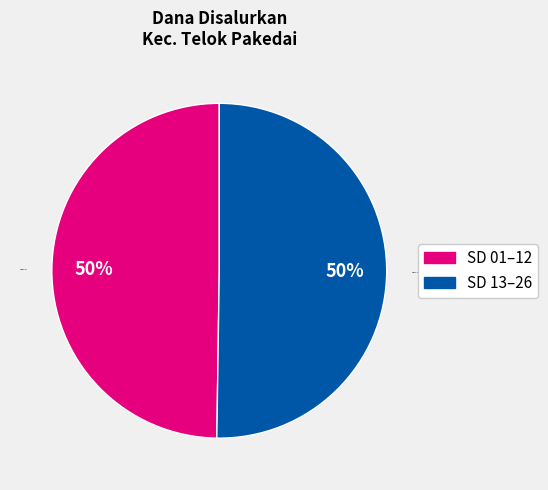

What is the ratio of the value at SD 13–26 to the value at SD 01–12?

1.0